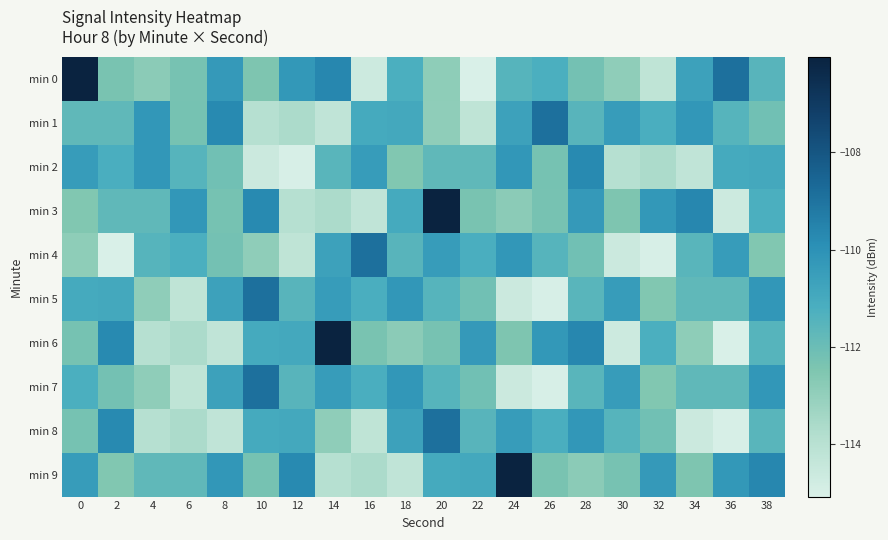

Reading left to right, transcribe all the data shown in this chart.

min 0: 0=-106.0	2=-112.3	4=-112.8	6=-112.3	8=-110.3	10=-112.5	12=-110.3	14=-109.7	16=-114.6	18=-111.2	20=-112.9	22=-115.1	24=-111.5	26=-111.2	28=-112.2	30=-112.9	32=-114.2	34=-110.7	36=-108.9	38=-111.5
min 1: 0=-111.8	2=-111.7	4=-110.2	6=-112.3	8=-109.7	10=-113.9	12=-113.7	14=-114.3	16=-111.0	18=-110.9	20=-112.9	22=-114.2	24=-110.7	26=-108.9	28=-111.5	30=-110.4	32=-111.2	34=-110.2	36=-111.5	38=-112.2
min 2: 0=-110.4	2=-111.2	4=-110.2	6=-111.5	8=-112.2	10=-114.6	12=-115.0	14=-111.6	16=-110.4	18=-112.5	20=-111.8	22=-111.7	24=-110.2	26=-112.3	28=-109.7	30=-113.9	32=-113.7	34=-114.3	36=-111.0	38=-110.9
min 3: 0=-112.5	2=-111.8	4=-111.7	6=-110.2	8=-112.3	10=-109.7	12=-113.9	14=-113.7	16=-114.3	18=-111.0	20=-106.0	22=-112.3	24=-112.8	26=-112.3	28=-110.3	30=-112.5	32=-110.3	34=-109.7	36=-114.6	38=-111.2
min 4: 0=-112.9	2=-115.1	4=-111.5	6=-111.2	8=-112.2	10=-112.9	12=-114.2	14=-110.7	16=-108.9	18=-111.5	20=-110.4	22=-111.2	24=-110.2	26=-111.5	28=-112.2	30=-114.6	32=-115.0	34=-111.6	36=-110.4	38=-112.5
min 5: 0=-111.0	2=-110.9	4=-112.9	6=-114.2	8=-110.7	10=-108.9	12=-111.5	14=-110.4	16=-111.2	18=-110.2	20=-111.5	22=-112.2	24=-114.6	26=-115.0	28=-111.6	30=-110.4	32=-112.5	34=-111.8	36=-111.7	38=-110.2
min 6: 0=-112.3	2=-109.7	4=-113.9	6=-113.7	8=-114.3	10=-111.0	12=-110.9	14=-106.0	16=-112.3	18=-112.8	20=-112.3	22=-110.3	24=-112.5	26=-110.3	28=-109.7	30=-114.6	32=-111.2	34=-112.9	36=-115.1	38=-111.5
min 7: 0=-111.2	2=-112.2	4=-112.9	6=-114.2	8=-110.7	10=-108.9	12=-111.5	14=-110.4	16=-111.2	18=-110.2	20=-111.5	22=-112.2	24=-114.6	26=-115.0	28=-111.6	30=-110.4	32=-112.5	34=-111.8	36=-111.7	38=-110.2
min 8: 0=-112.3	2=-109.7	4=-113.9	6=-113.7	8=-114.3	10=-111.0	12=-110.9	14=-112.9	16=-114.2	18=-110.7	20=-108.9	22=-111.5	24=-110.4	26=-111.2	28=-110.2	30=-111.5	32=-112.2	34=-114.6	36=-115.0	38=-111.6
min 9: 0=-110.4	2=-112.5	4=-111.8	6=-111.7	8=-110.2	10=-112.3	12=-109.7	14=-113.9	16=-113.7	18=-114.3	20=-111.0	22=-110.9	24=-106.0	26=-112.3	28=-112.8	30=-112.3	32=-110.3	34=-112.5	36=-110.3	38=-109.7